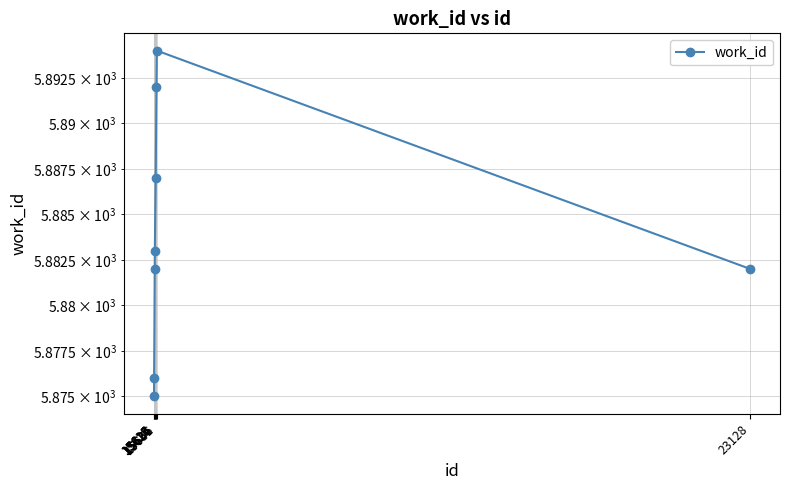

True or false: the data shows 9345 at 15651.

False